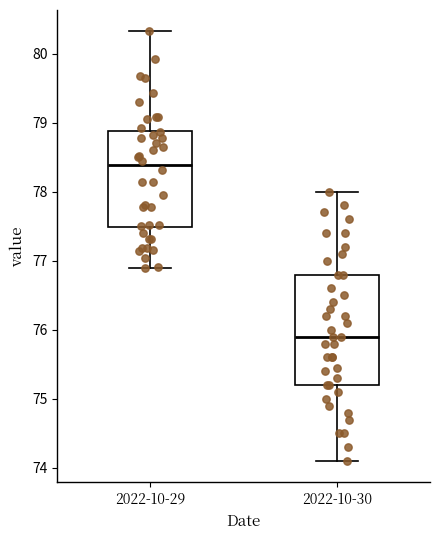

Which box is the tallest, from its lower edge to its upper edge?

2022-10-30